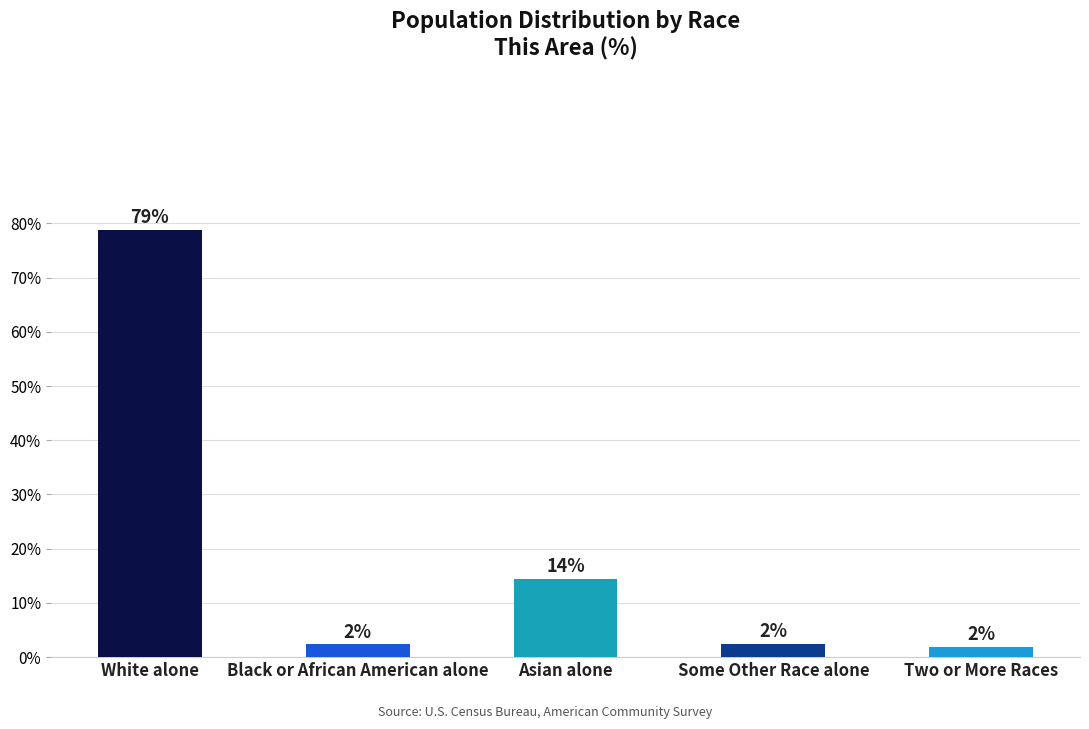

What is the average value?

20.0